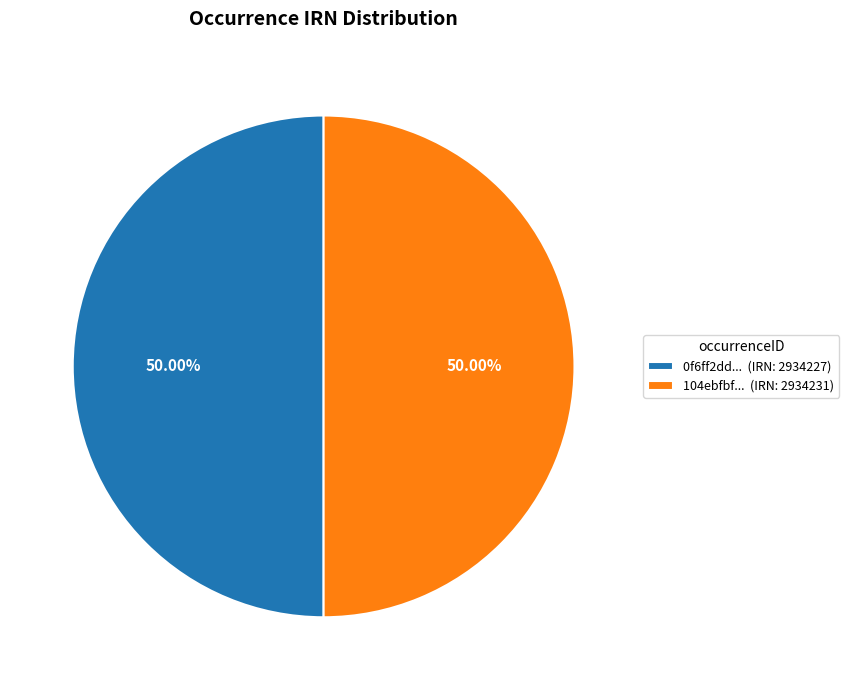

Combined, do 0f6ff2dd... (IRN: 2934227) and 104ebfbf... (IRN: 2934231) account for over 50%?

Yes